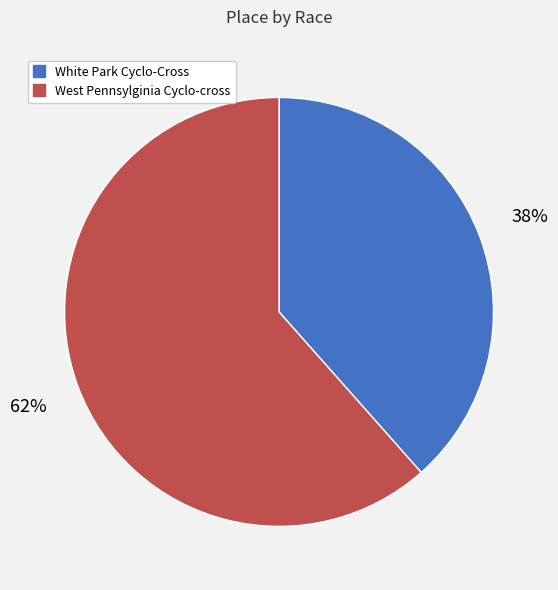

To the nearest percent, what percentage of the pie is West Pennsylginia Cyclo-cross?

62%